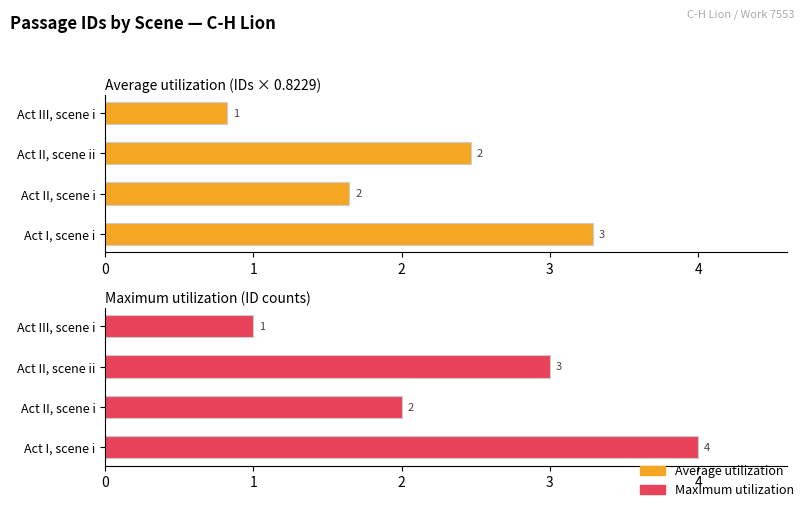

Read the Maximum utilization value at Act I, scene i.

4.0